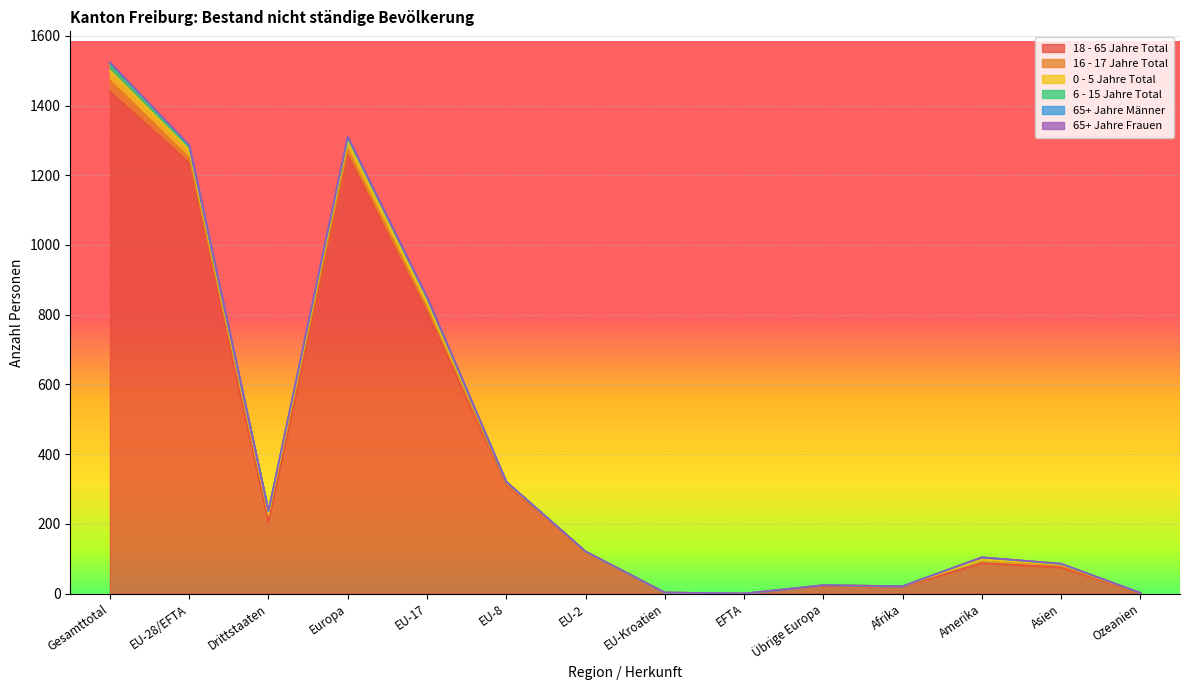

The value of 18 - 65 Jahre Total at Europa is 1257. True or false?

True